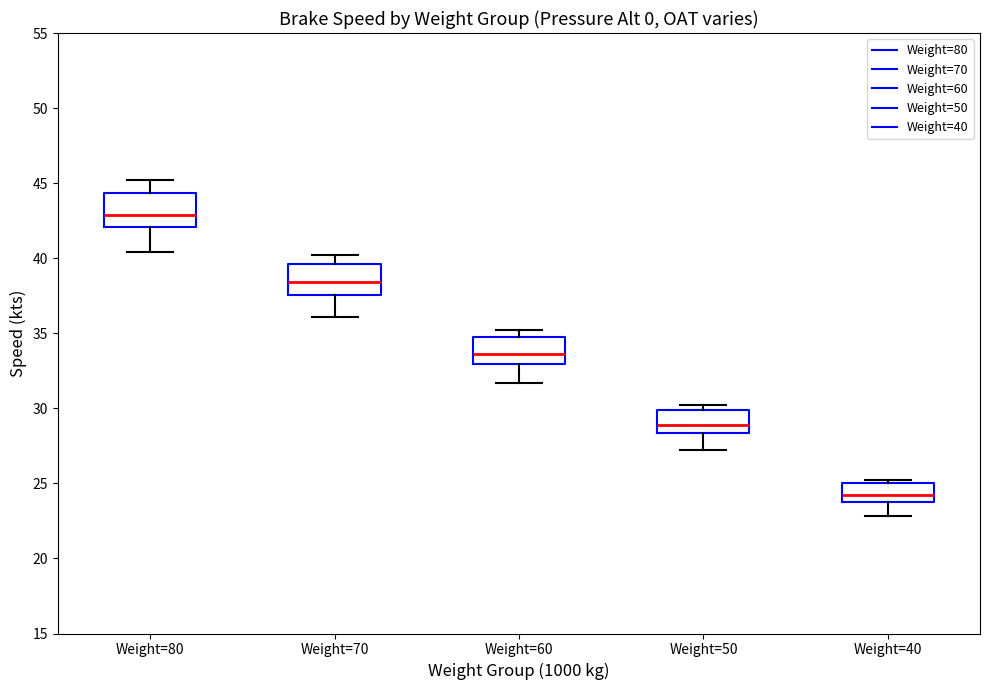

Reading left to right, read every box against the y-axis: the position of its median line, the range the box covers, and the ends of its whiskers. The values are not printed on the chart, so give them approximately, as read against the axis.

Weight=80: median 43.0, box 42.0 to 44.5, whiskers 40.5 to 45.0
Weight=70: median 38.5, box 37.5 to 39.5, whiskers 36.0 to 40.0
Weight=60: median 33.5, box 33.0 to 35.0, whiskers 31.5 to 35.0 (just above the box's upper edge)
Weight=50: median 29.0, box 28.5 to 30.0, whiskers 27.0 to 30.0 (just above the box's upper edge)
Weight=40: median 24.0 (just above the box's lower edge), box 24.0 to 25.0, whiskers 23.0 to 25.0 (just above the box's upper edge)